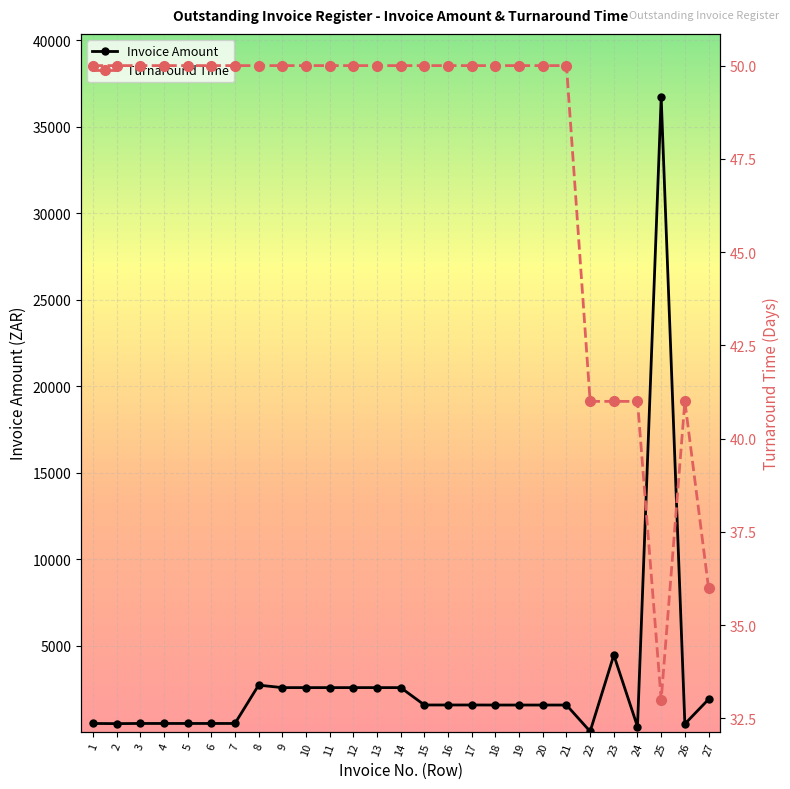

Which has a higher value, 14 or 23?

23